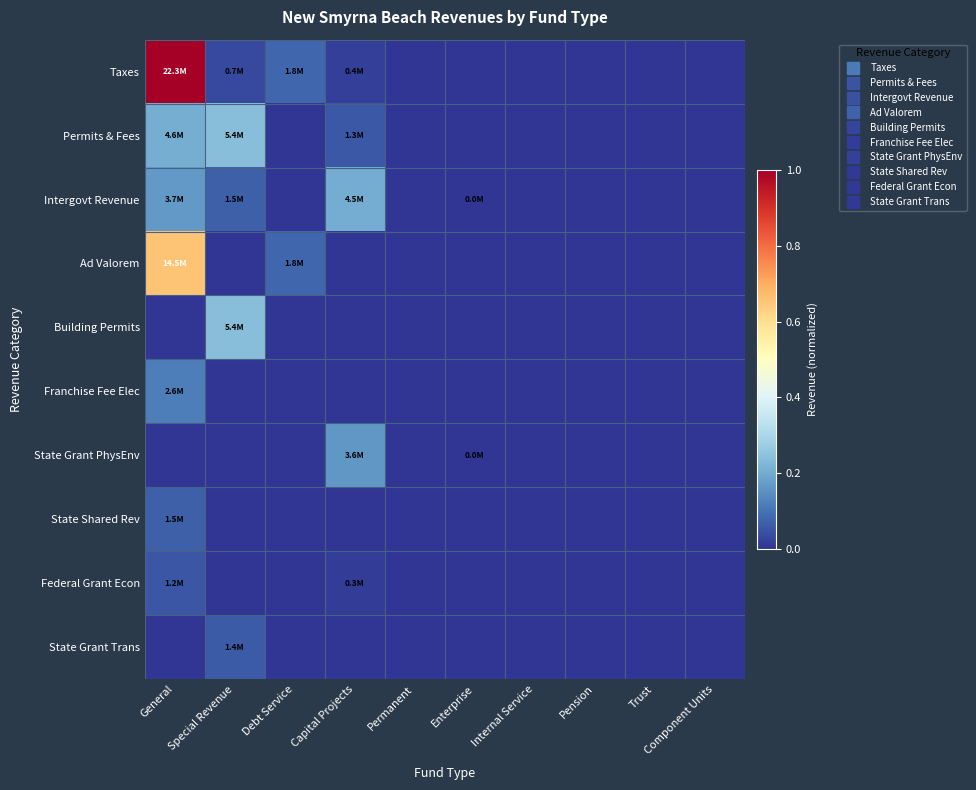

Reading left to right, transcribe all the data shown in this chart.

Taxes: General=1.0	Special Revenue=0.0	Debt Service=0.1	Capital Projects=0.0	Permanent=0.0	Enterprise=0.0	Internal Service=0.0	Pension=0.0	Trust=0.0	Component Units=0.0
Permits & Fees: General=0.2	Special Revenue=0.2	Debt Service=0.0	Capital Projects=0.1	Permanent=0.0	Enterprise=0.0	Internal Service=0.0	Pension=0.0	Trust=0.0	Component Units=0.0
Intergovt Revenue: General=0.2	Special Revenue=0.1	Debt Service=0.0	Capital Projects=0.2	Permanent=0.0	Enterprise=0.0	Internal Service=0.0	Pension=0.0	Trust=0.0	Component Units=0.0
Ad Valorem: General=0.7	Special Revenue=0.0	Debt Service=0.1	Capital Projects=0.0	Permanent=0.0	Enterprise=0.0	Internal Service=0.0	Pension=0.0	Trust=0.0	Component Units=0.0
Building Permits: General=0.0	Special Revenue=0.2	Debt Service=0.0	Capital Projects=0.0	Permanent=0.0	Enterprise=0.0	Internal Service=0.0	Pension=0.0	Trust=0.0	Component Units=0.0
Franchise Fee Elec: General=0.1	Special Revenue=0.0	Debt Service=0.0	Capital Projects=0.0	Permanent=0.0	Enterprise=0.0	Internal Service=0.0	Pension=0.0	Trust=0.0	Component Units=0.0
State Grant PhysEnv: General=0.0	Special Revenue=0.0	Debt Service=0.0	Capital Projects=0.2	Permanent=0.0	Enterprise=0.0	Internal Service=0.0	Pension=0.0	Trust=0.0	Component Units=0.0
State Shared Rev: General=0.1	Special Revenue=0.0	Debt Service=0.0	Capital Projects=0.0	Permanent=0.0	Enterprise=0.0	Internal Service=0.0	Pension=0.0	Trust=0.0	Component Units=0.0
Federal Grant Econ: General=0.1	Special Revenue=0.0	Debt Service=0.0	Capital Projects=0.0	Permanent=0.0	Enterprise=0.0	Internal Service=0.0	Pension=0.0	Trust=0.0	Component Units=0.0
State Grant Trans: General=0.0	Special Revenue=0.1	Debt Service=0.0	Capital Projects=0.0	Permanent=0.0	Enterprise=0.0	Internal Service=0.0	Pension=0.0	Trust=0.0	Component Units=0.0